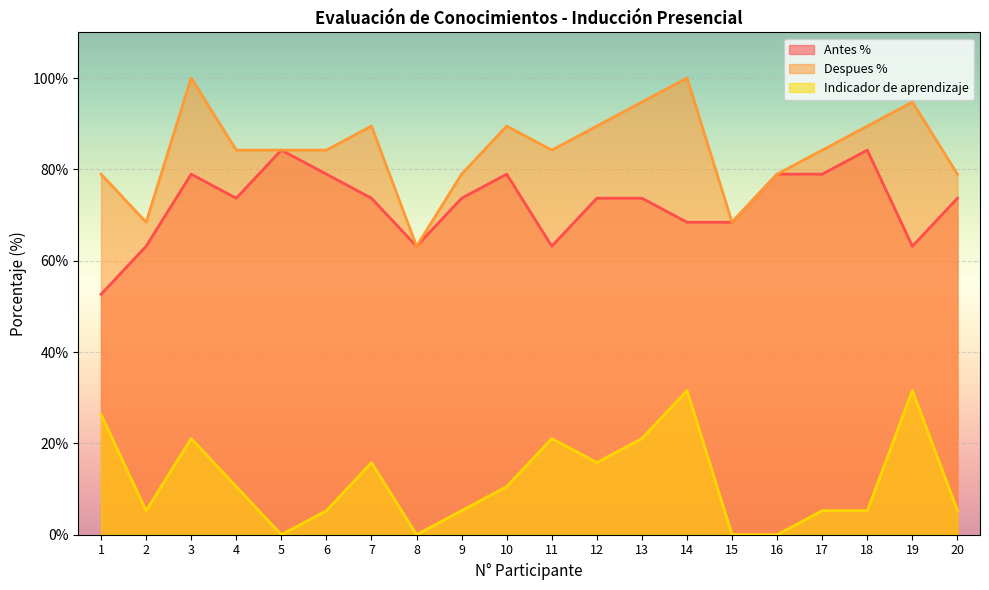

True or false: Antes % has a value of 79.0 at 17.

True